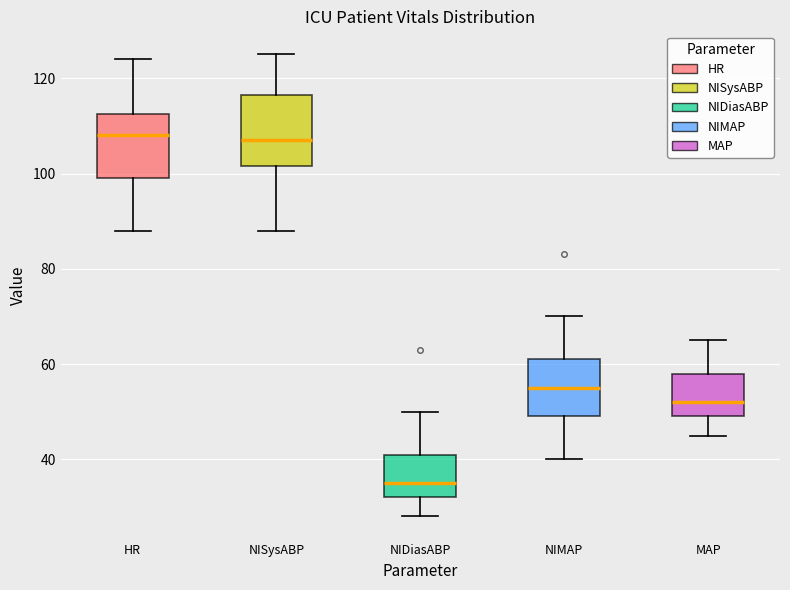

Reading left to right, read every box against the y-axis: the position of its median line, the range the box covers, and the ends of its whiskers. The values are not printed on the chart, so give them approximately, as read against the axis.

HR: median 108, box 100 to 112, whiskers 88 to 124
NISysABP: median 108, box 102 to 116, whiskers 88 to 126
NIDiasABP: median 36, box 32 to 42, whiskers 28 to 50
NIMAP: median 56, box 50 to 62, whiskers 40 to 70
MAP: median 52, box 50 to 58, whiskers 46 to 66